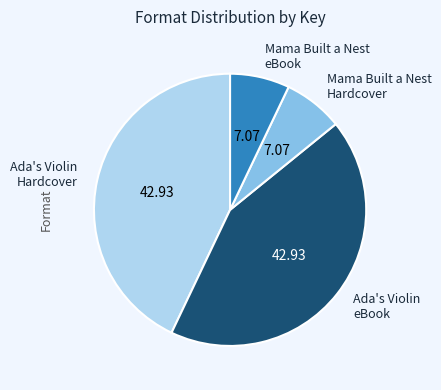

Do Ada's Violin eBook and Ada's Violin Hardcover together represent more than half of the pie?

Yes